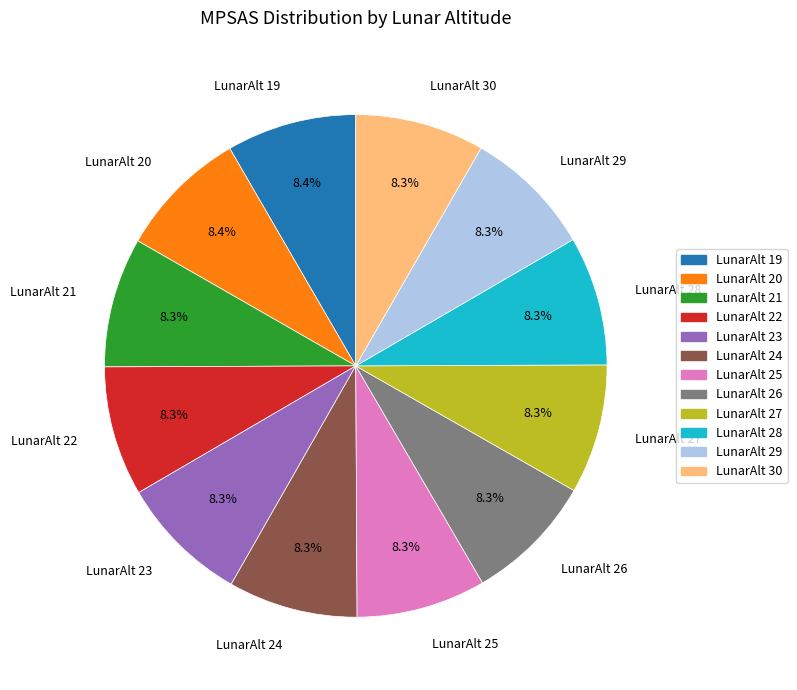

Is LunarAlt 28 the majority of the pie?

No